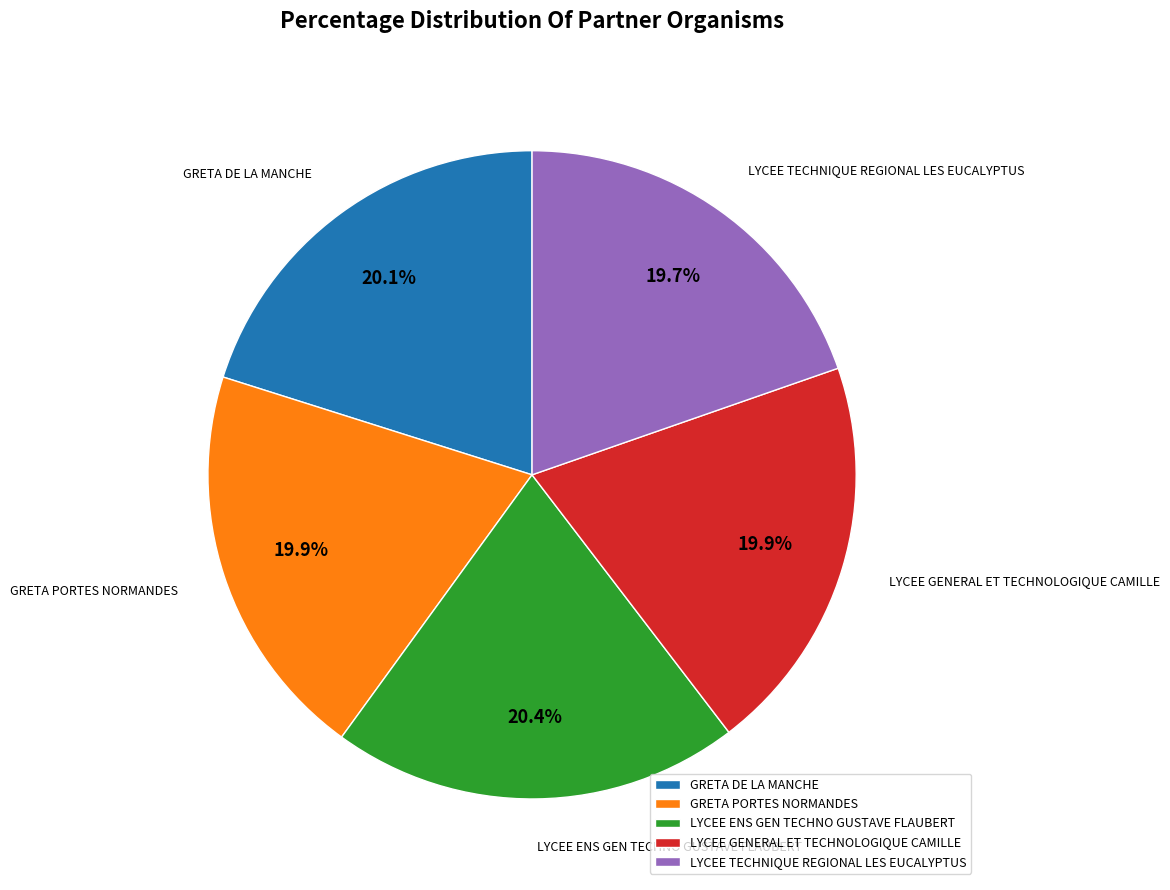

Is LYCEE TECHNIQUE REGIONAL LES EUCALYPTUS the majority of the pie?

No